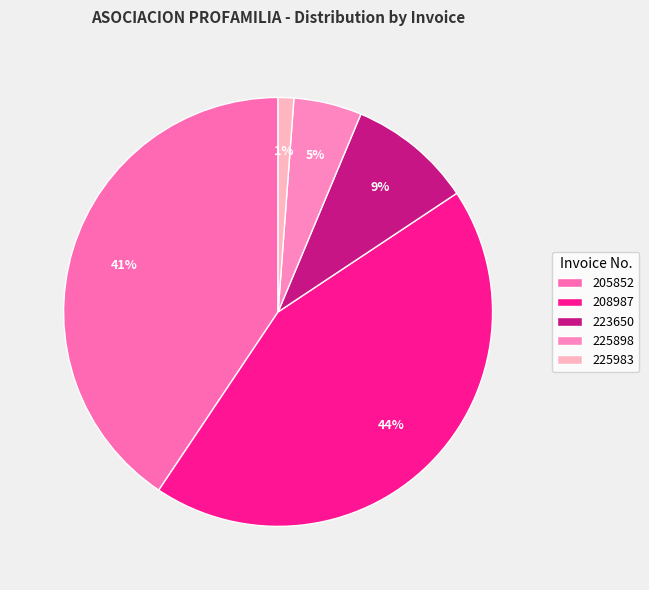

What is the smallest slice in the pie chart?

225983